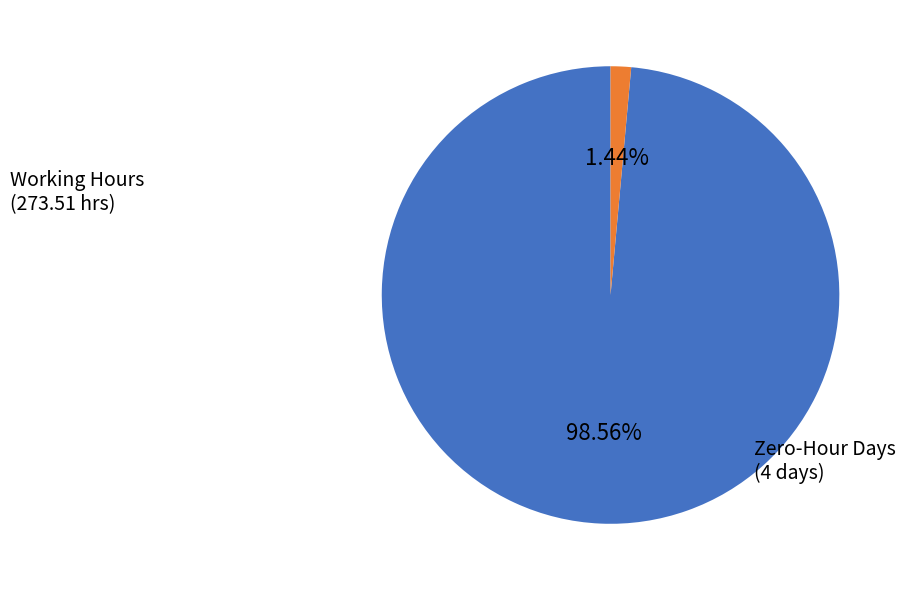

How many segments does this pie chart have?

2